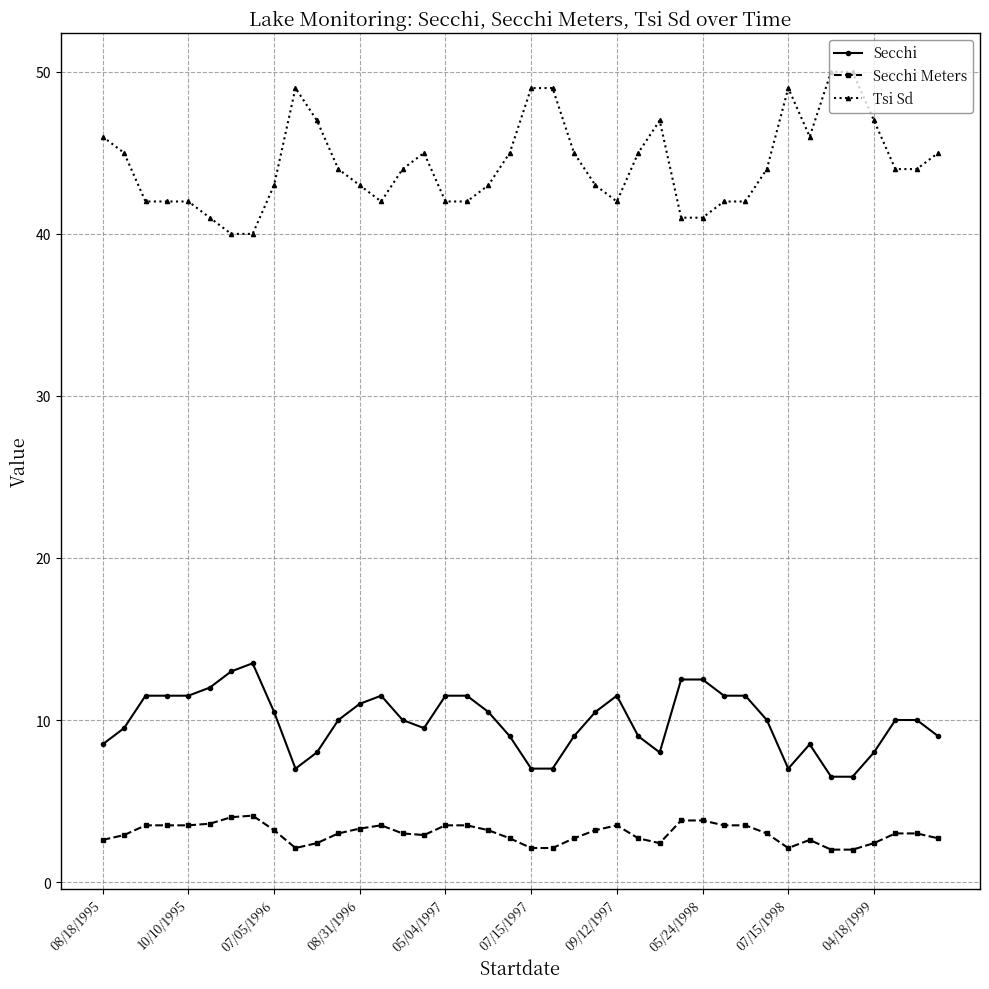

What is the difference between the second highest and minimum values in the Tsi Sd series?

10.0